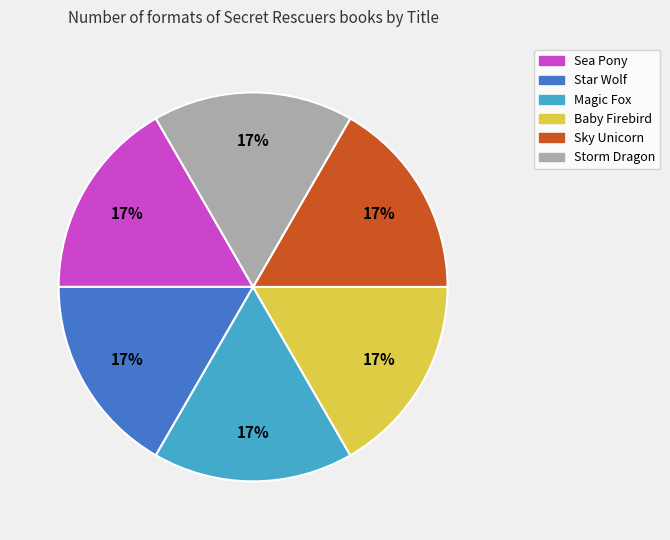

Approximately how many times larger is the value at Sea Pony compared to Storm Dragon?

1.0